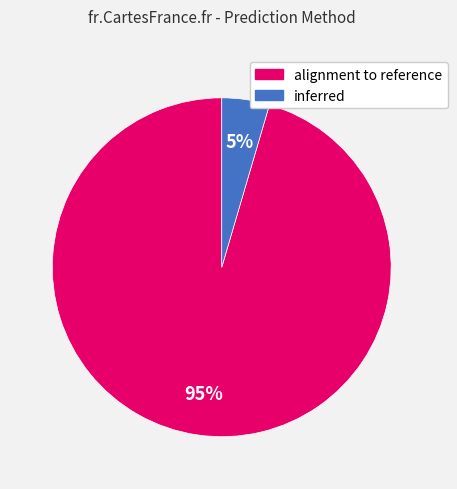

What is the majority slice?

alignment to reference